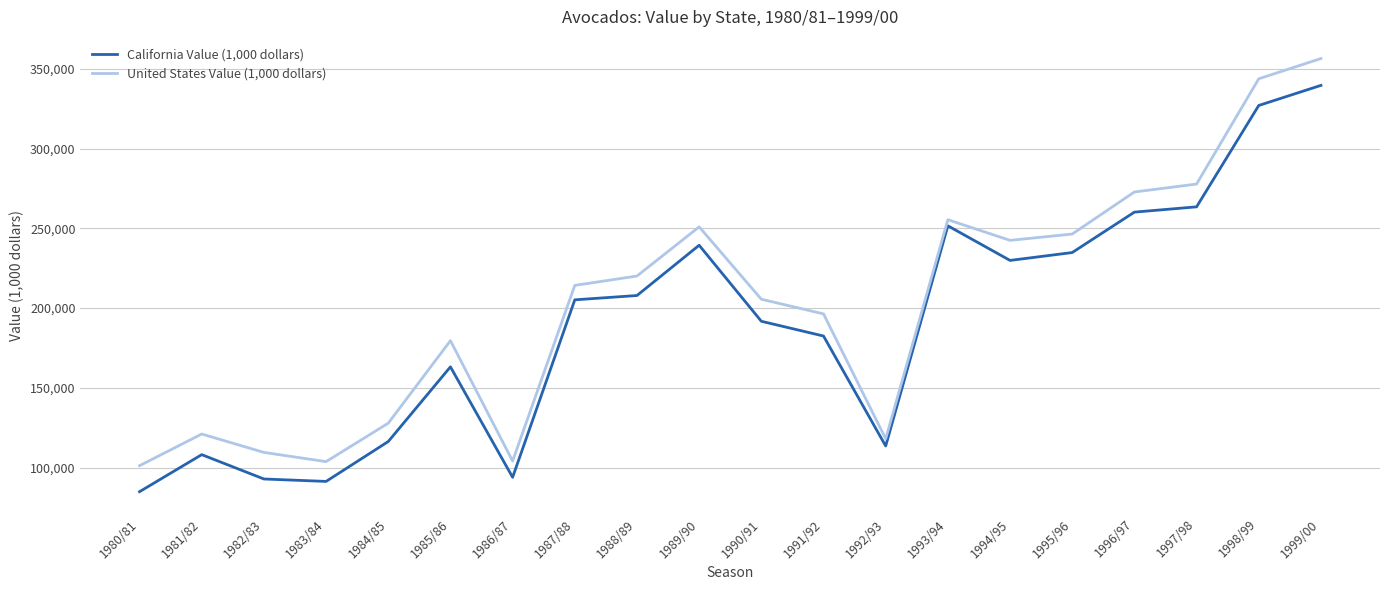

What is the highest value of the California Value (1,000 dollars) series?

339594